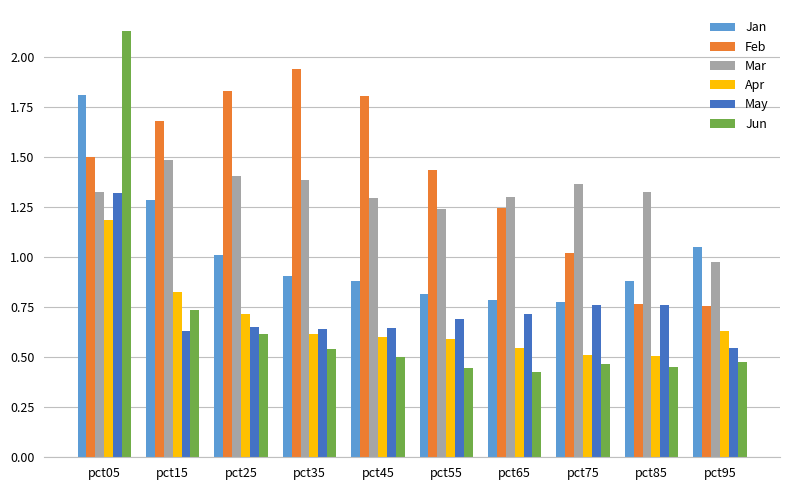

Does the chart contain stacked bars?

No